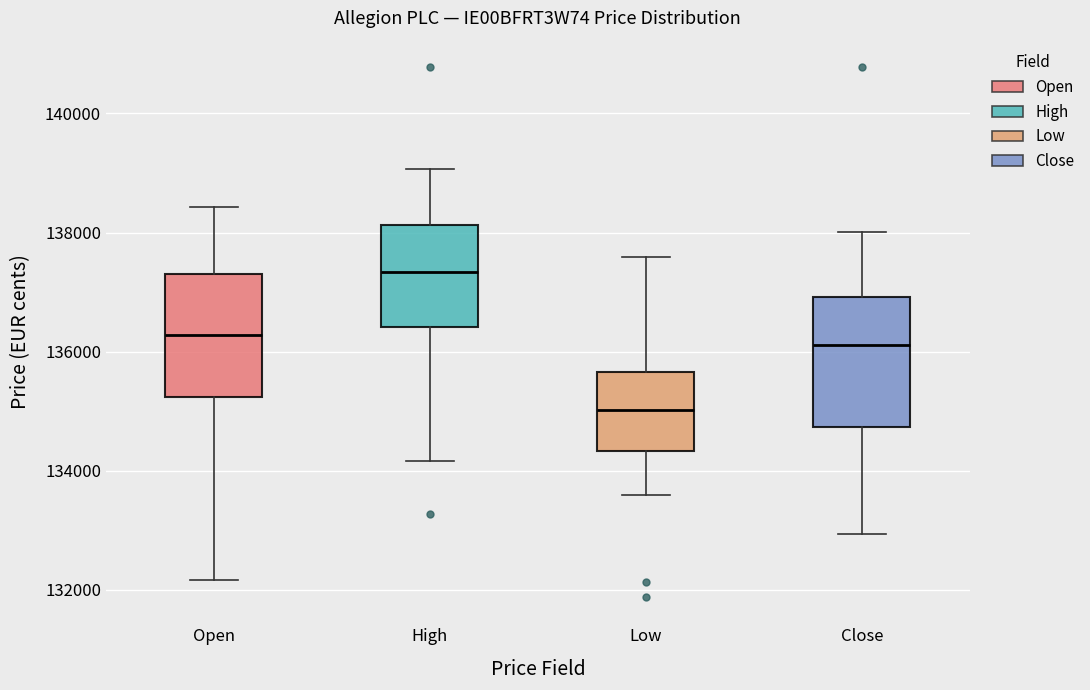

Reading left to right, read every box against the y-axis: the position of its median line, the range the box covers, and the ends of its whiskers. The values are not printed on the chart, so give them approximately, as read against the axis.

Open: median 136200, box 135200 to 137200, whiskers 132200 to 138400
High: median 137400, box 136400 to 138200, whiskers 134200 to 139000
Low: median 135000, box 134400 to 135600, whiskers 133600 to 137600
Close: median 136200, box 134800 to 137000, whiskers 133000 to 138000